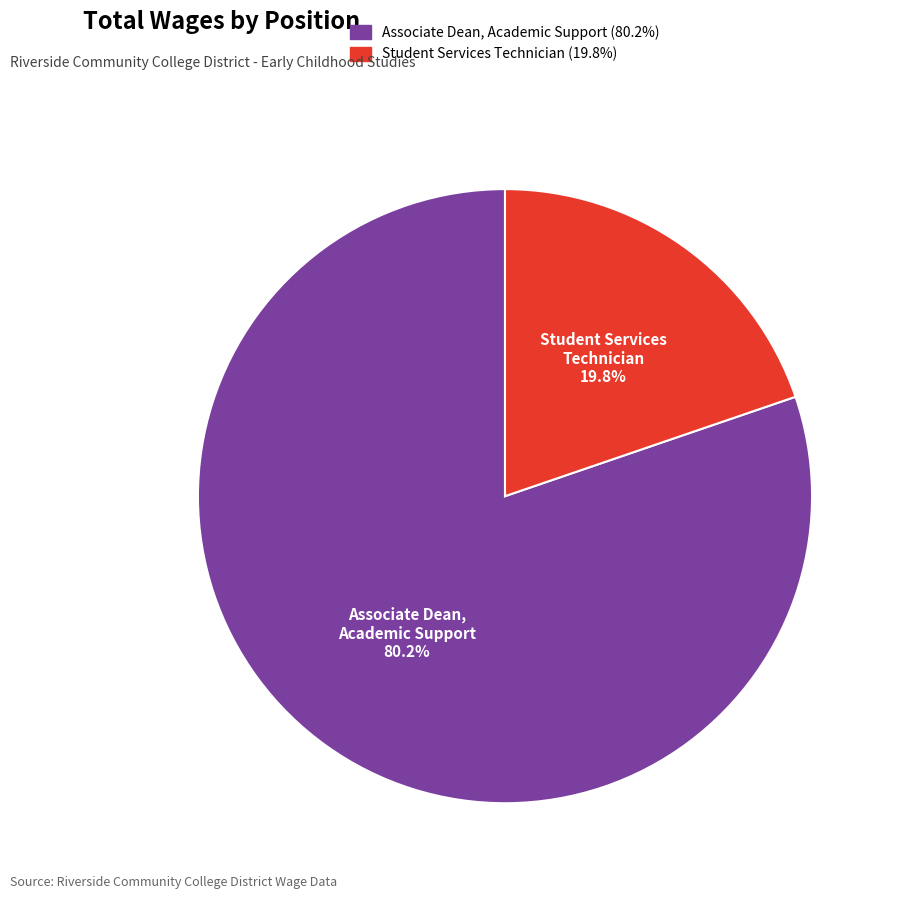

What is the ratio of the value at Associate Dean, Academic Support to the value at Student Services Technician?

4.1